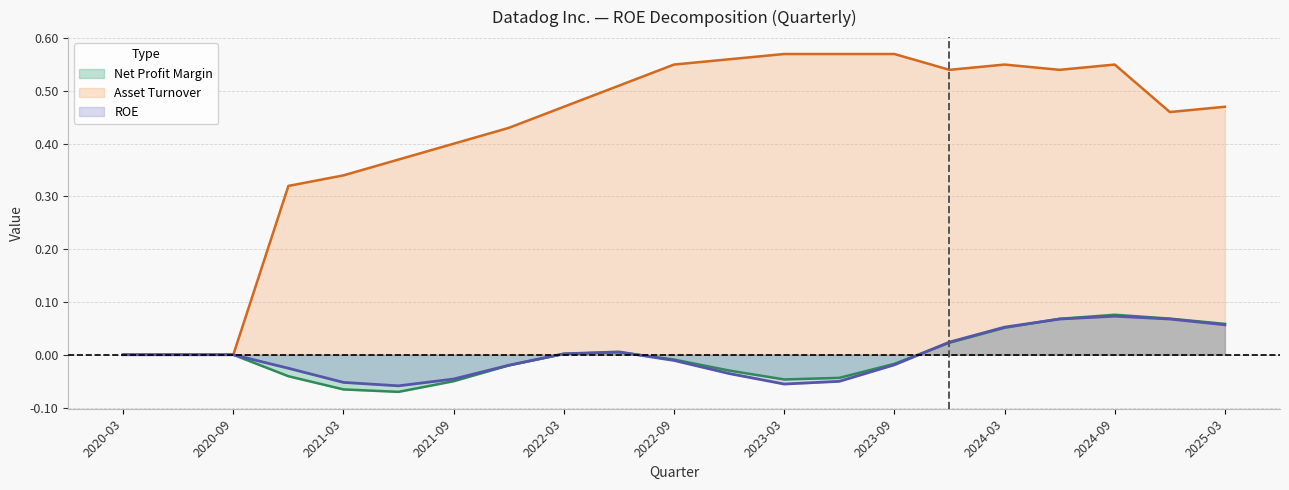

What position from the left is 2020-06-30?

2